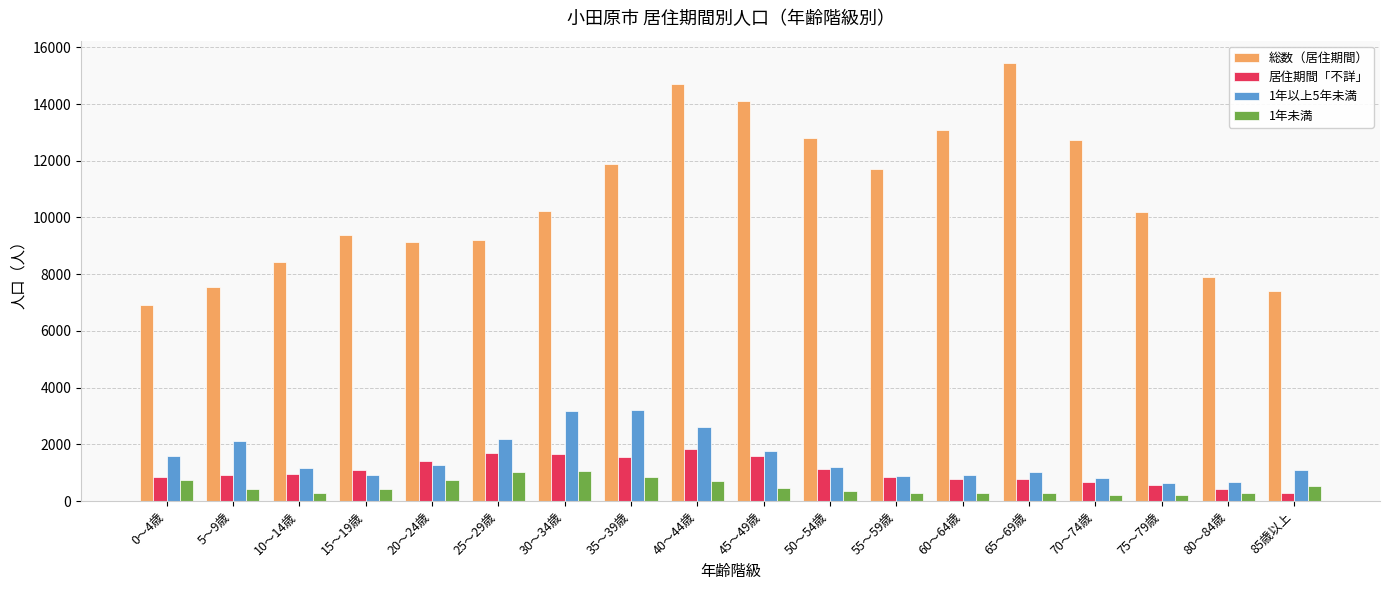

What is the difference between the maximum and second lowest values in the 1年以上5年未満 series?

2555